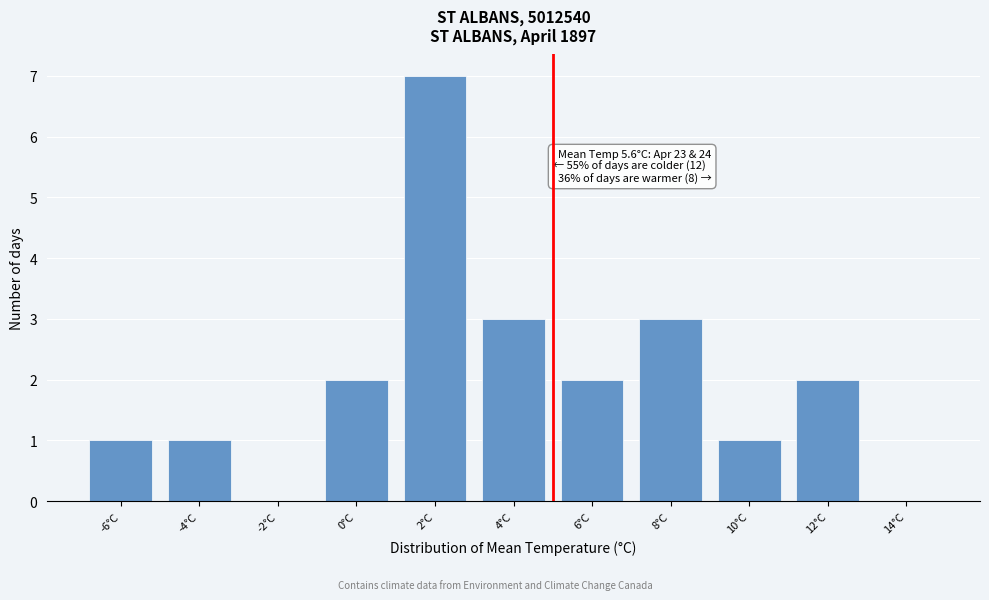

Reading left to right, extract all data points from this chart.

-6°C=1	-4°C=1	-2°C=0	0°C=2	2°C=7	4°C=3	6°C=2	8°C=3	10°C=1	12°C=2	14°C=0